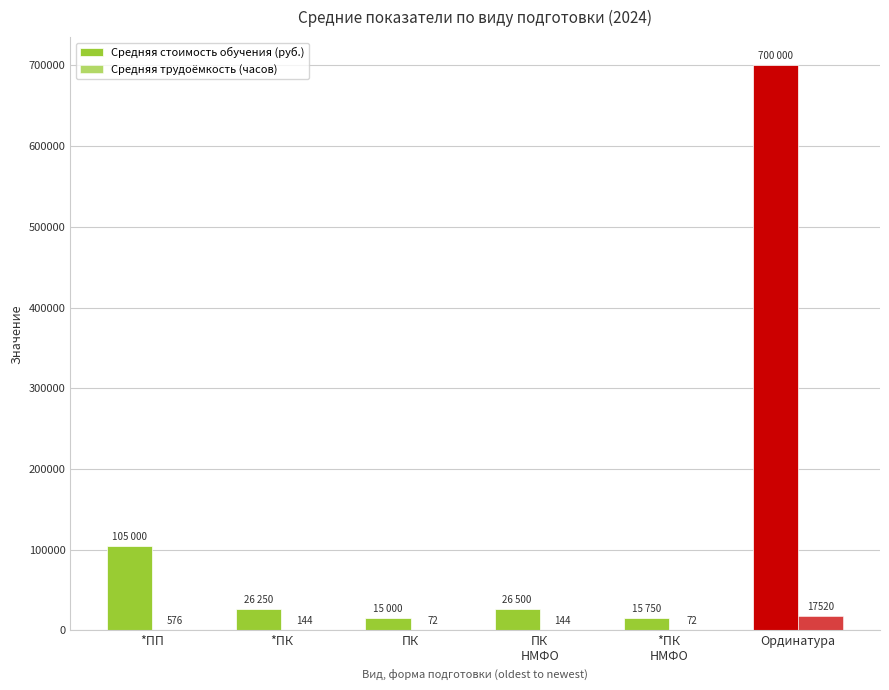

Between *ПК
НМФО and *ПП, which is larger?

*ПП